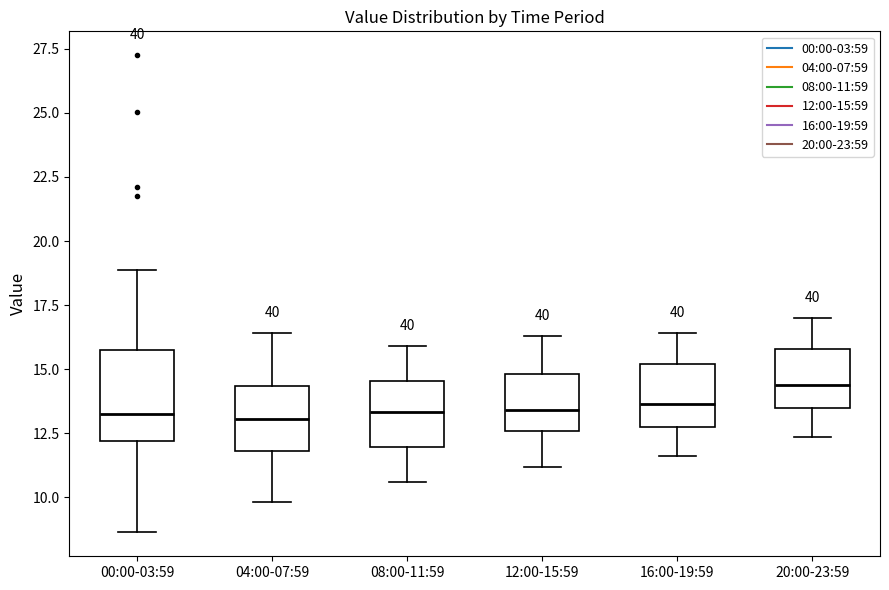

Where does the median line of the box for 20:00-23:59 sit on the y-axis? The values are not printed on the chart, so give them approximately, as read against the axis.

14.5